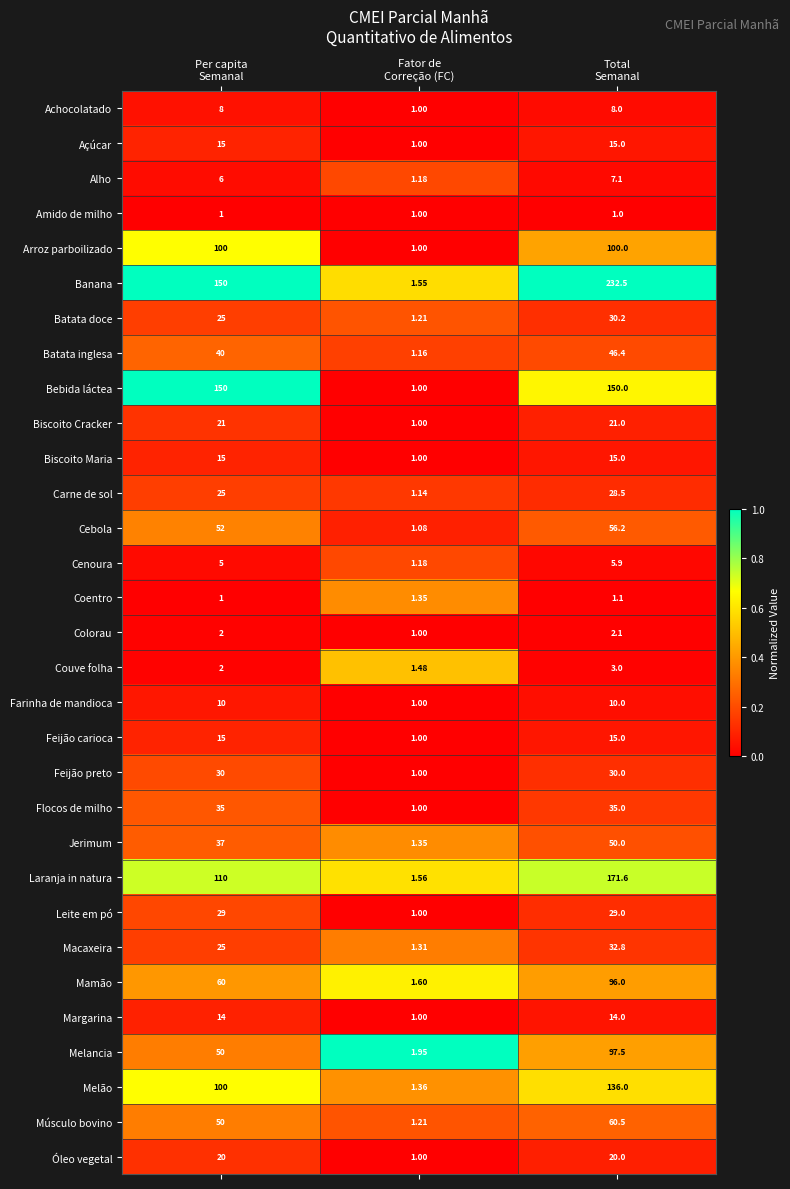

Which series has the largest total across all categories?

Banana